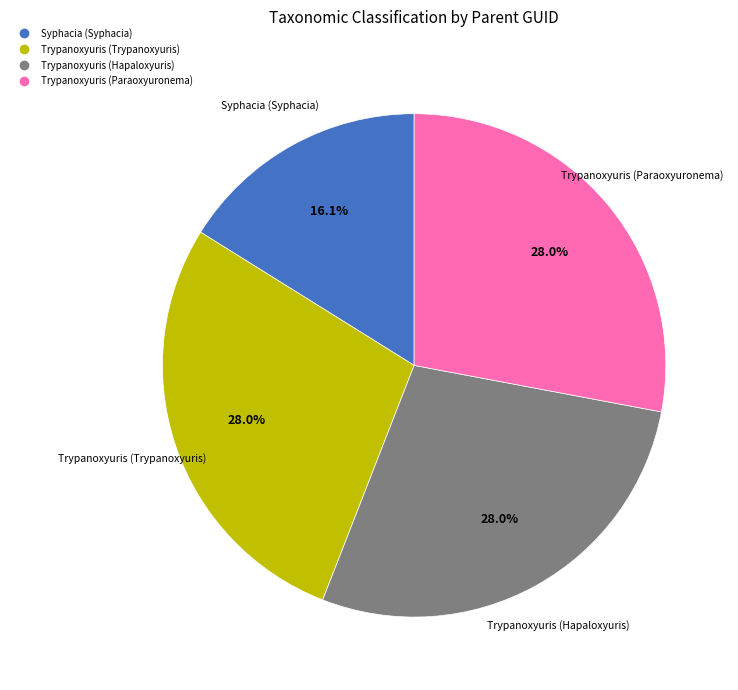

What portion of the pie excludes Trypanoxyuris (Trypanoxyuris)?

72.0%